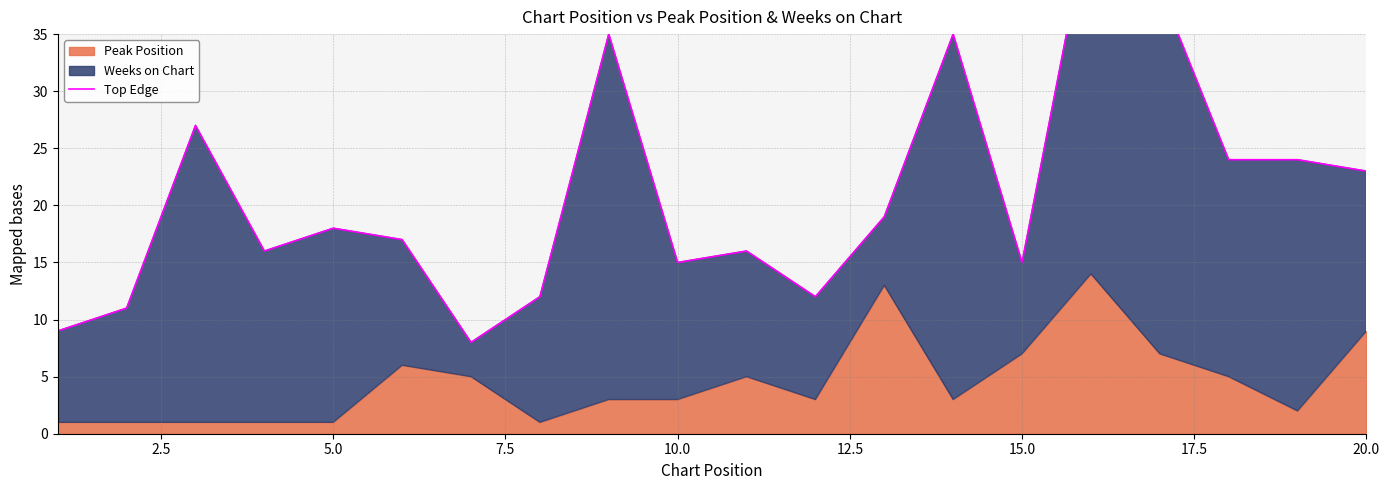

How many interior local peaks (higher than both neighbors) does the data have?

6